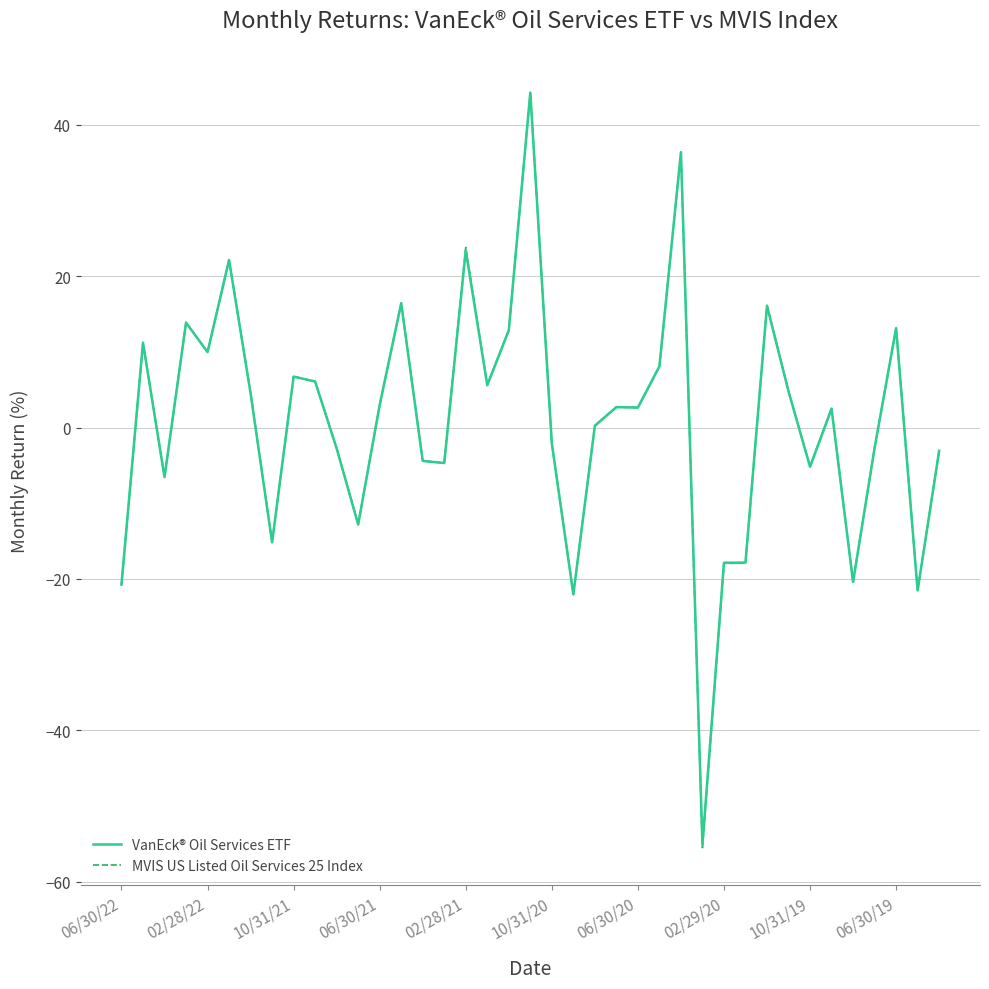

True or false: VanEck® Oil Services ETF has more than 1 interior local peaks.

True